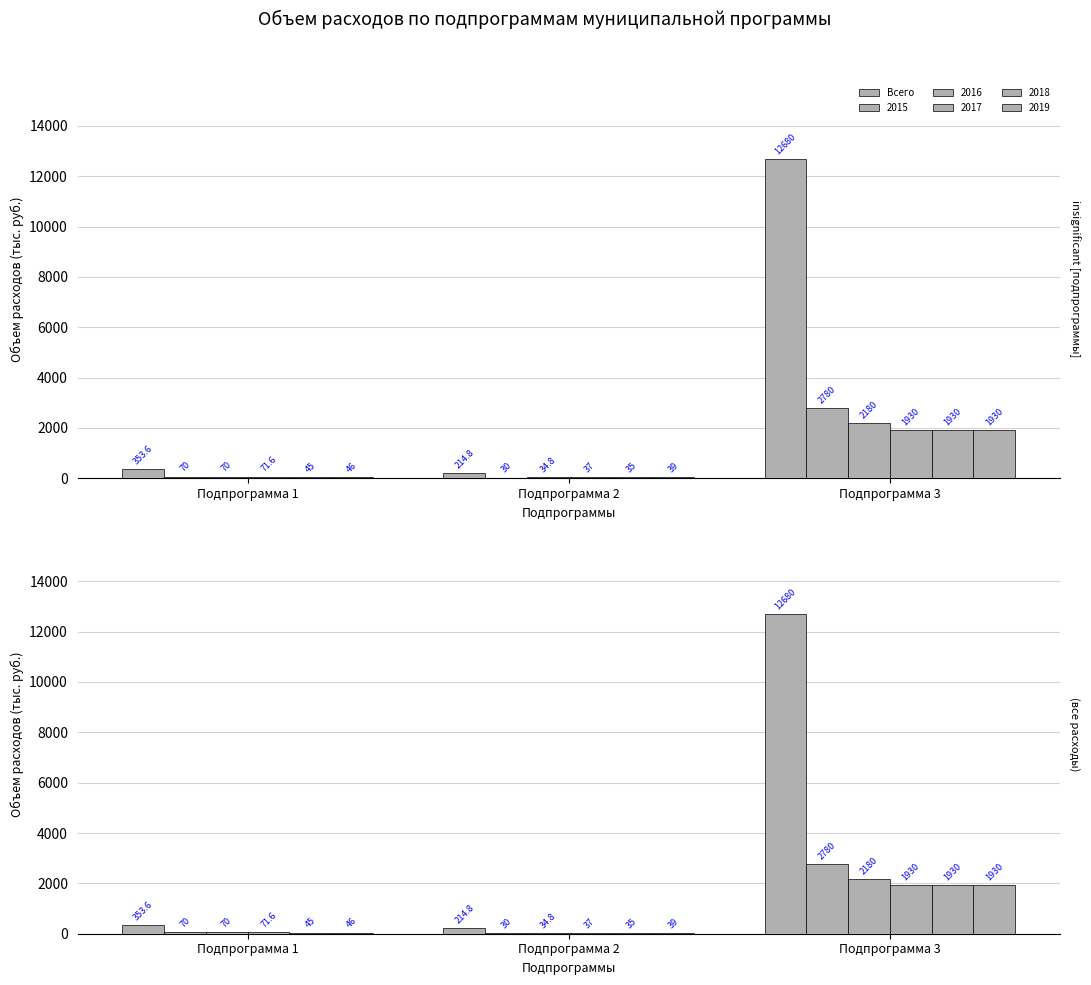

What is the sum of the values at Подпрограмма 3 and Подпрограмма 2?

12894.8